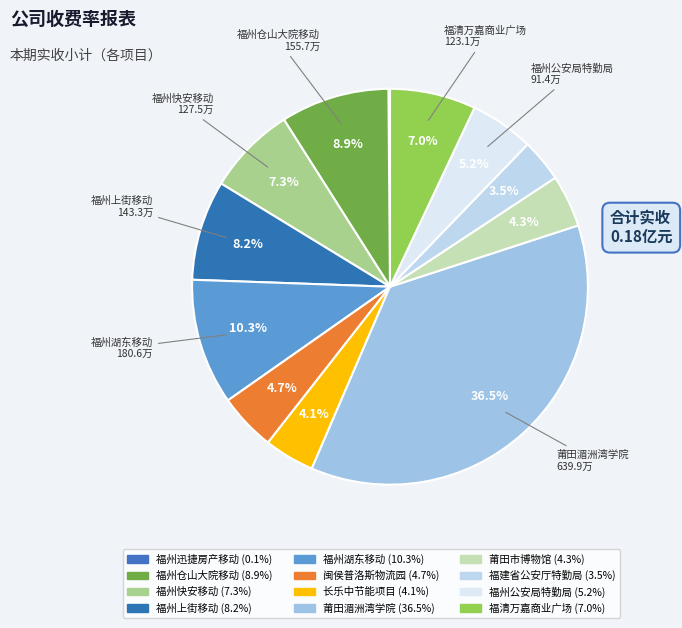

Which slice is the smallest?

福州迅捷房产移动